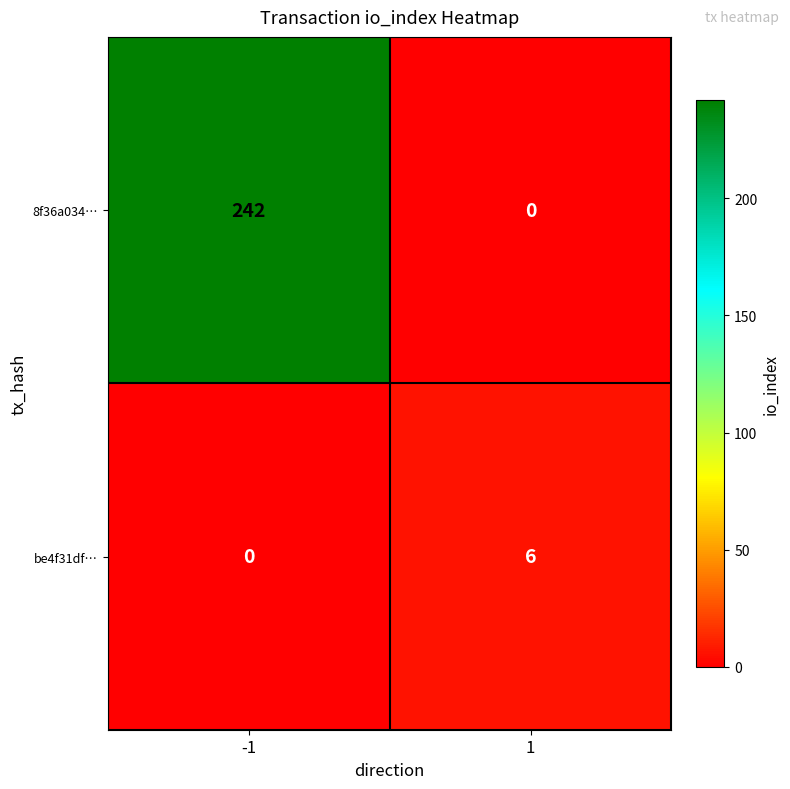

What is the approximate value of 8f36a034… at -1, to the nearest 50?

250